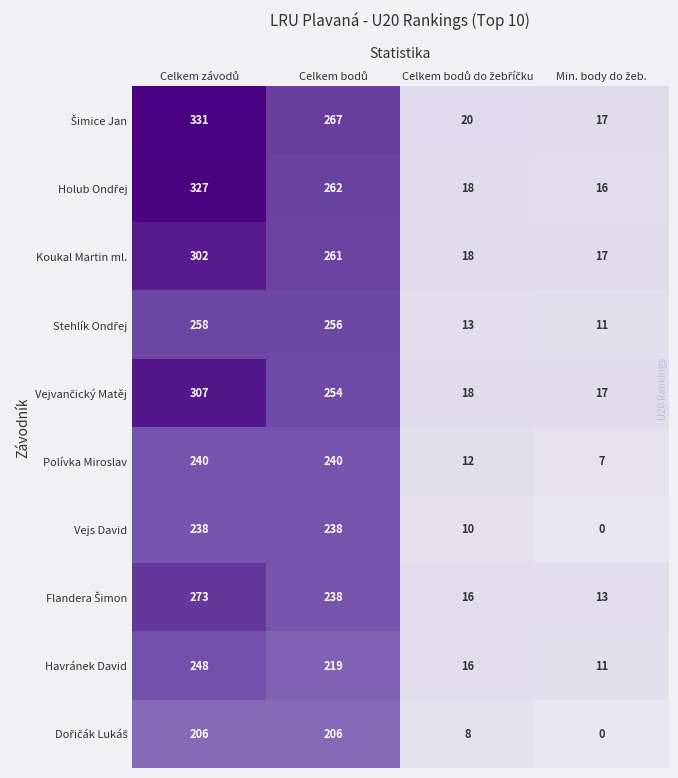

What is the highest value of the Havránek David series?

248